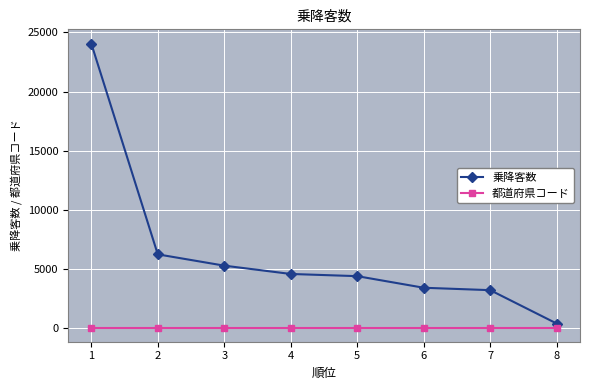

Which series has the largest total across all categories?

乗降客数